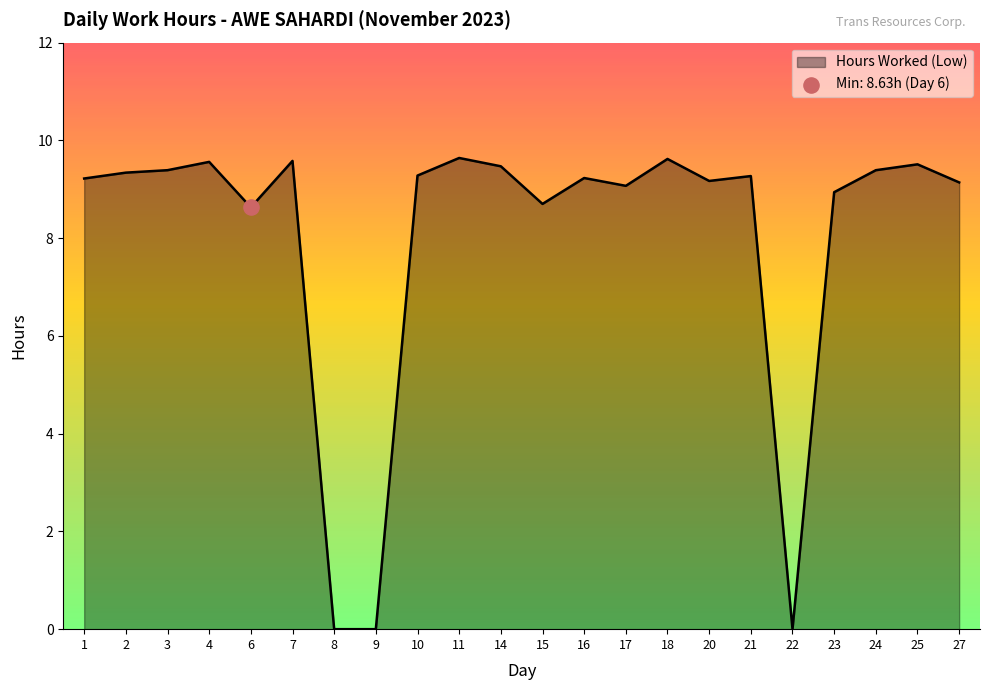

Approximately how many times larger is the value at 4 compared to 3?

1.0